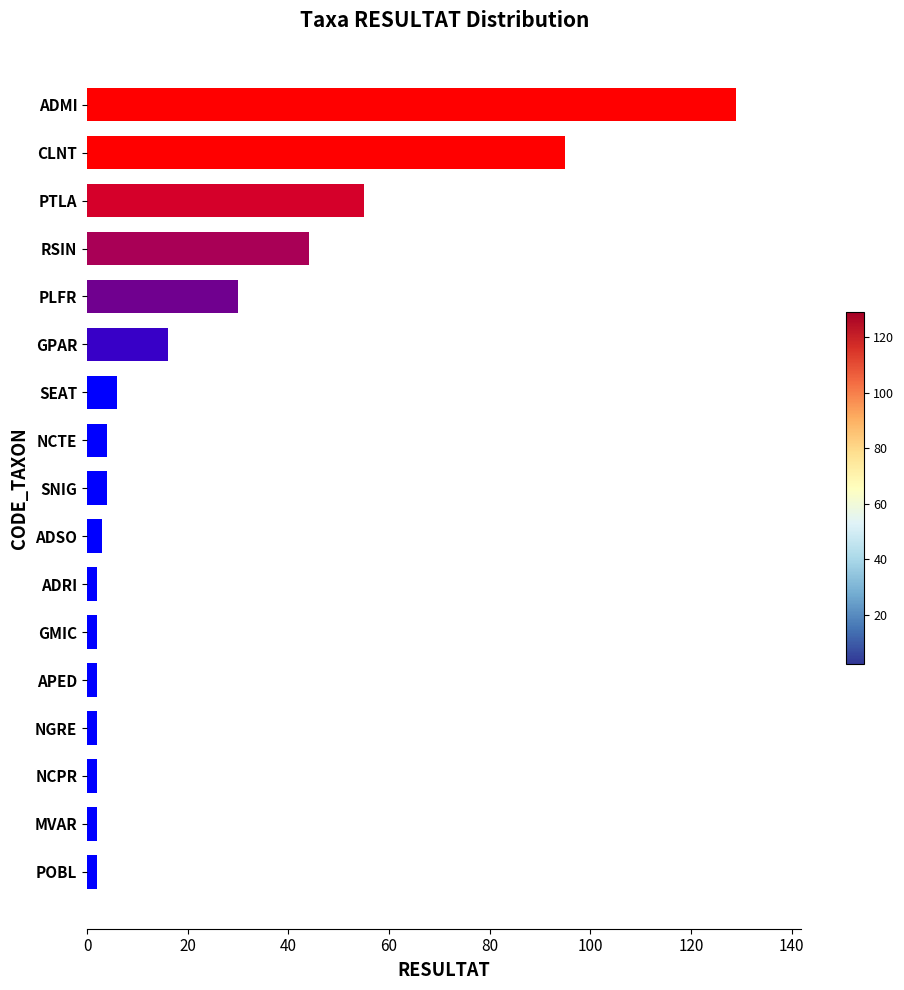

Where is the data nearest to the value 65?

PTLA